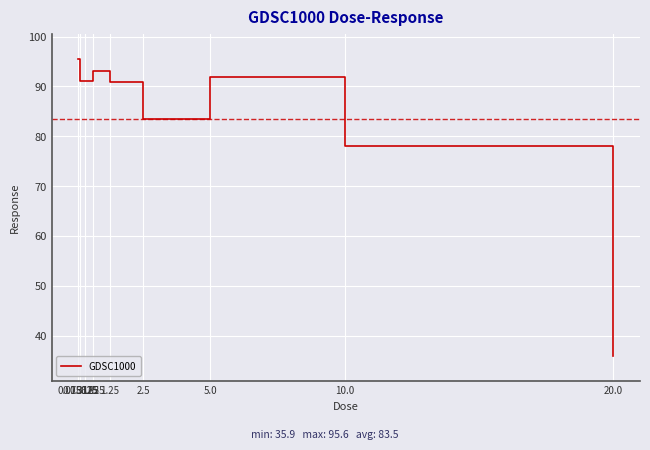

What is the difference between the maximum and minimum values?

59.7